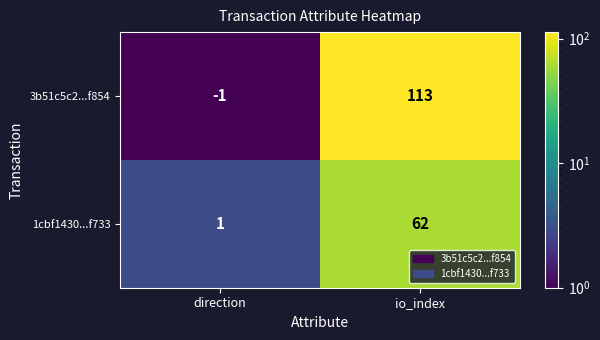

Which series has the widest spread of values?

3b51c5c2...f854